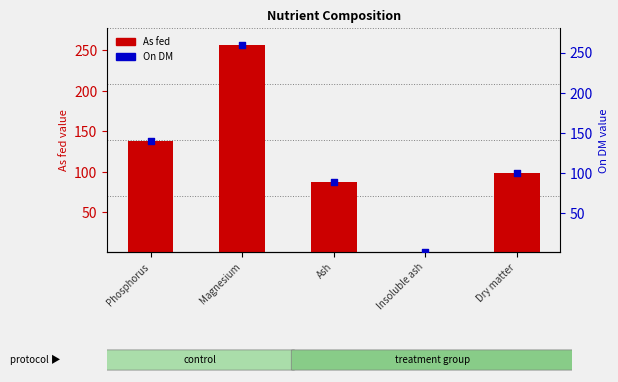

What is the total value across all series at Dry matter?

198.8